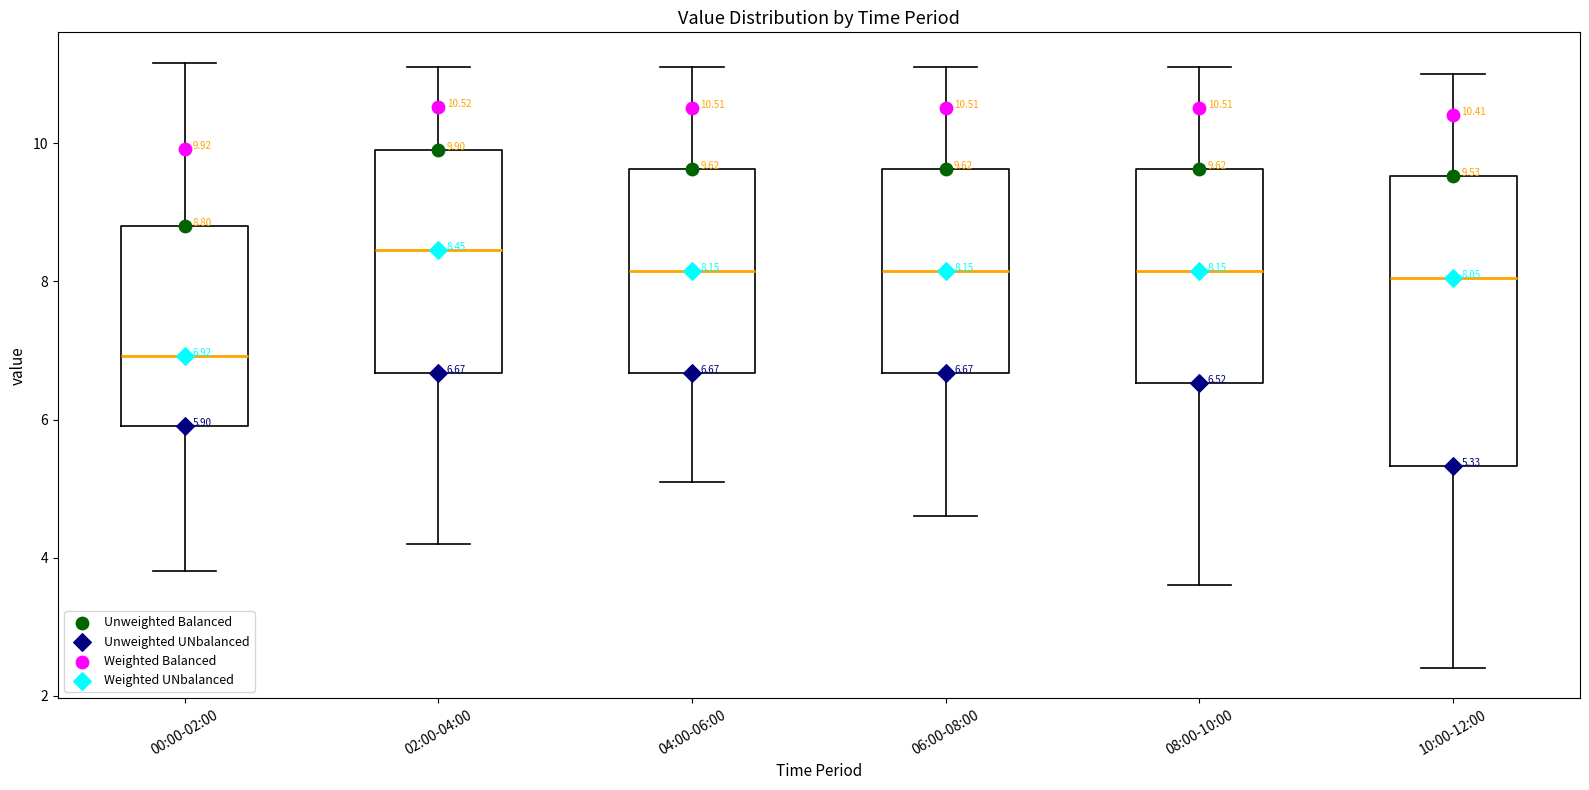

Which box's median line is the lowest?

00:00-02:00